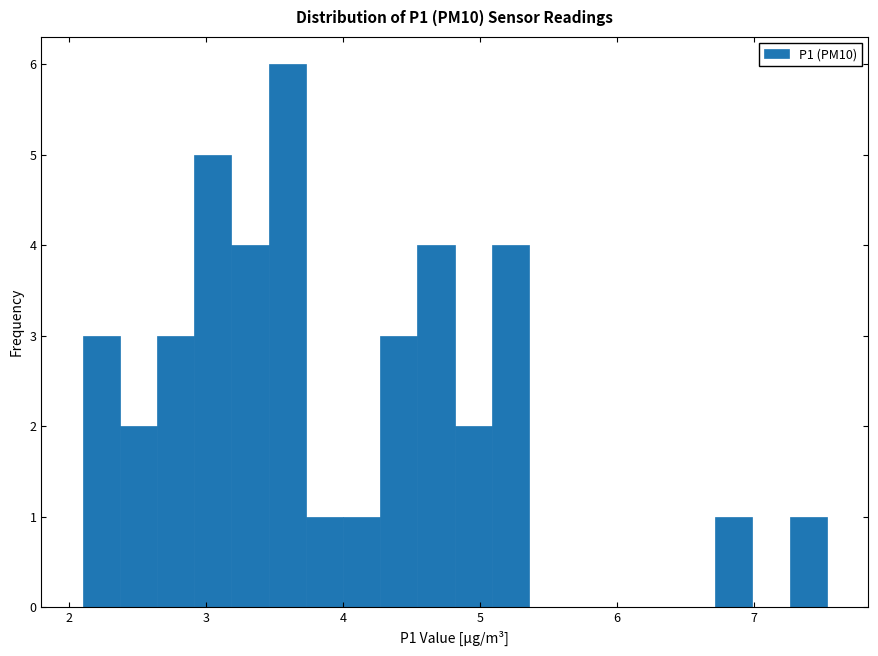

Around what value on the x-axis is the tallest bar? Give the approximate position of its centre, as read against the axis.

3.6